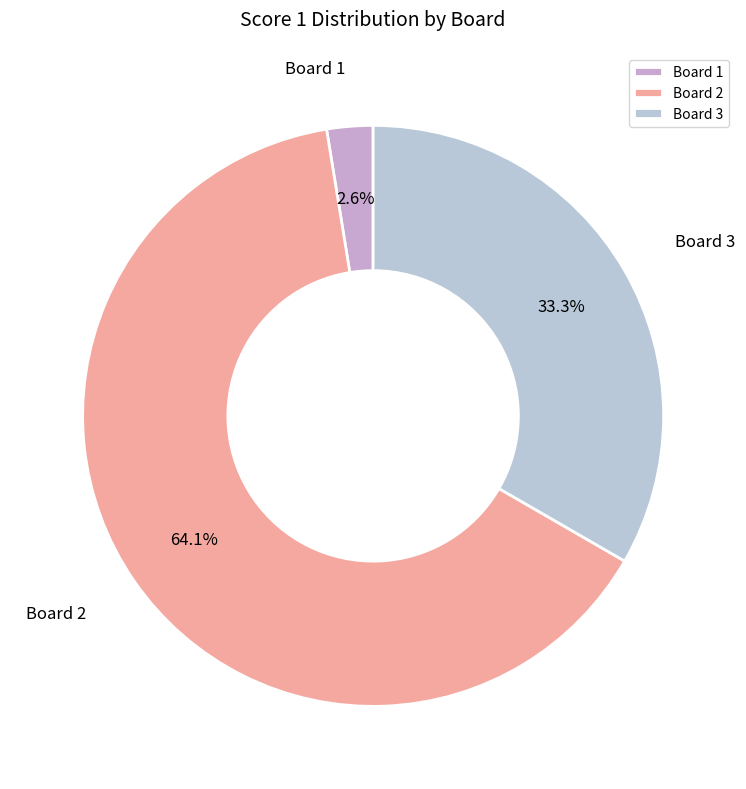

What percentage do Board 3 and Board 2 together represent?

97.4%